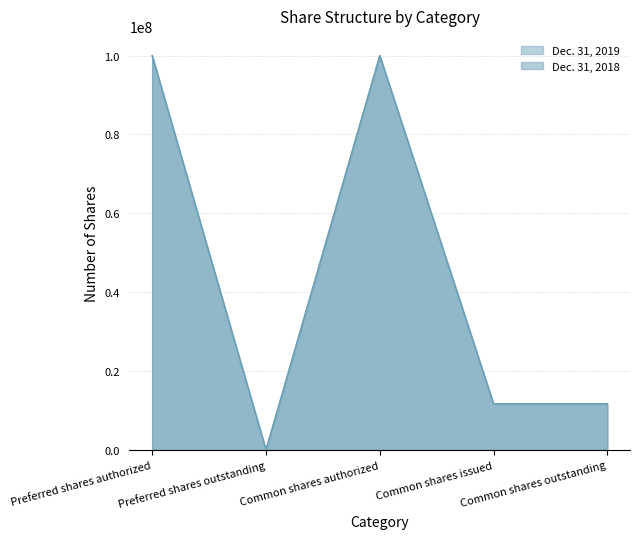

What is the total value across all series at Common shares issued?

23361605